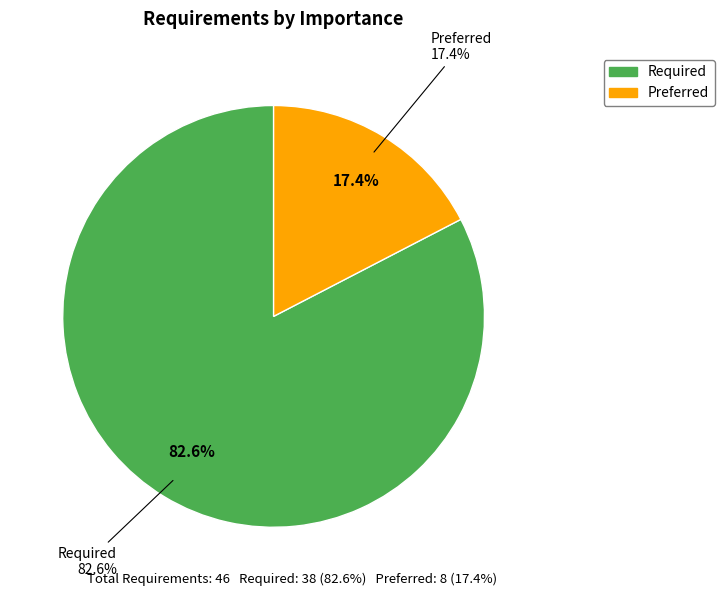

Approximately how many times larger is the value at Required compared to Preferred?

4.8